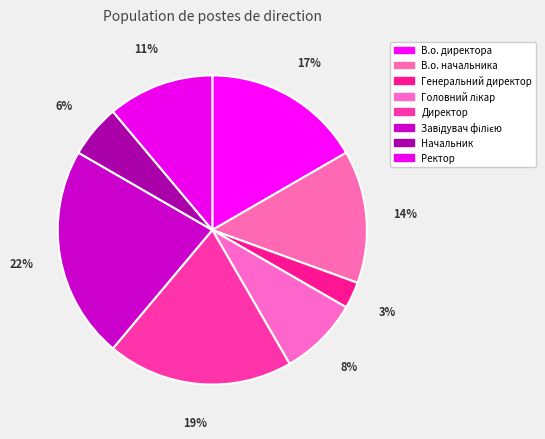

How many segments does this pie chart have?

8